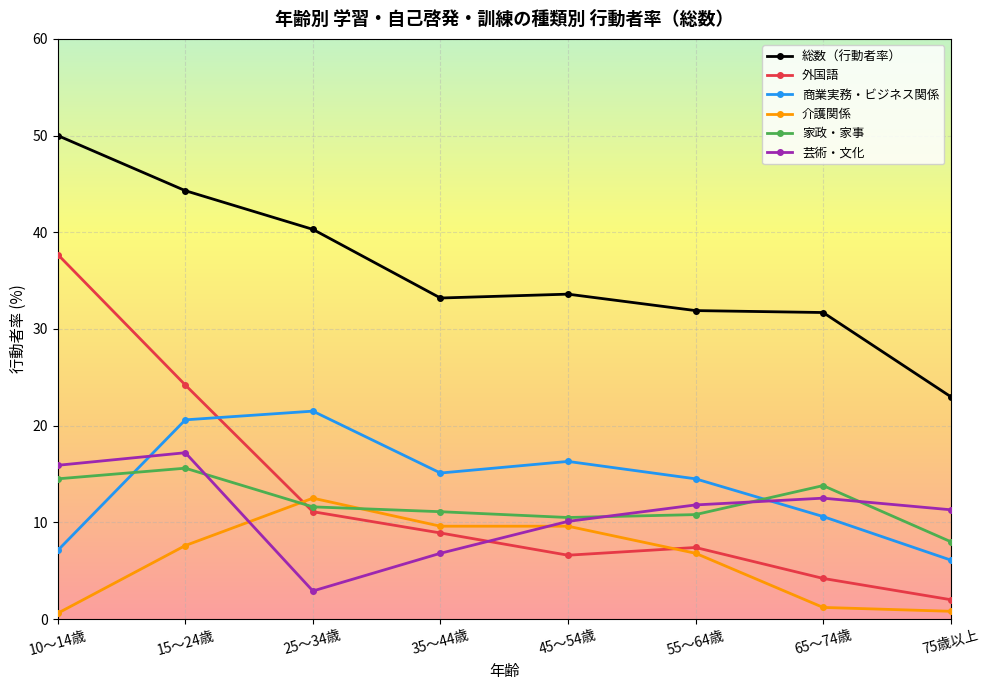

What position from the right is 75歳以上?

1